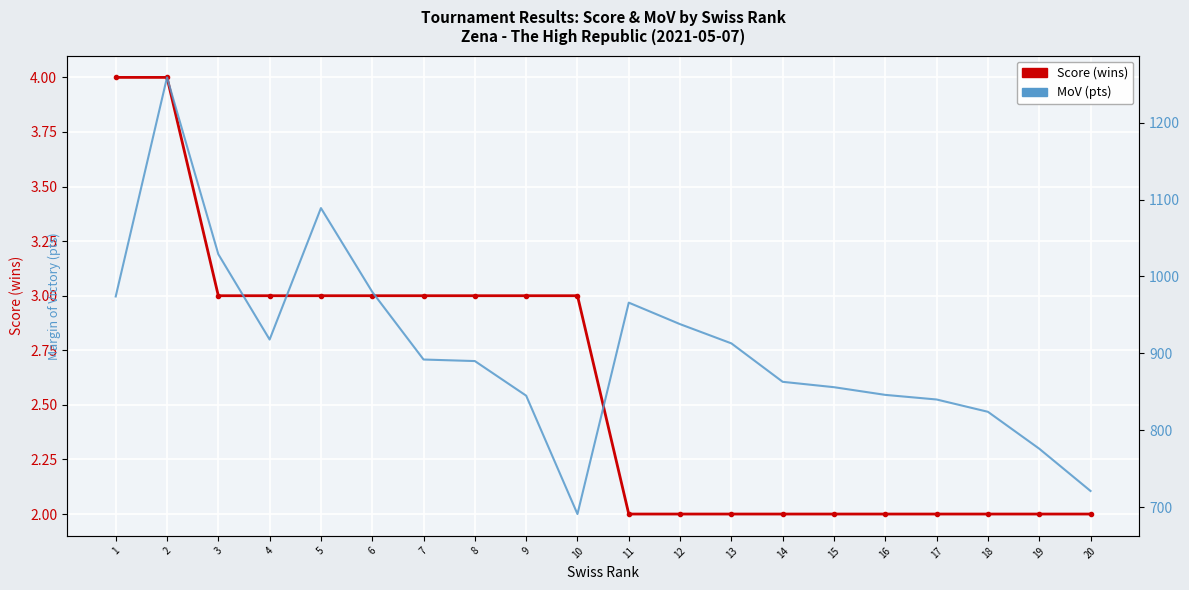

How many lines are shown in the chart?

2